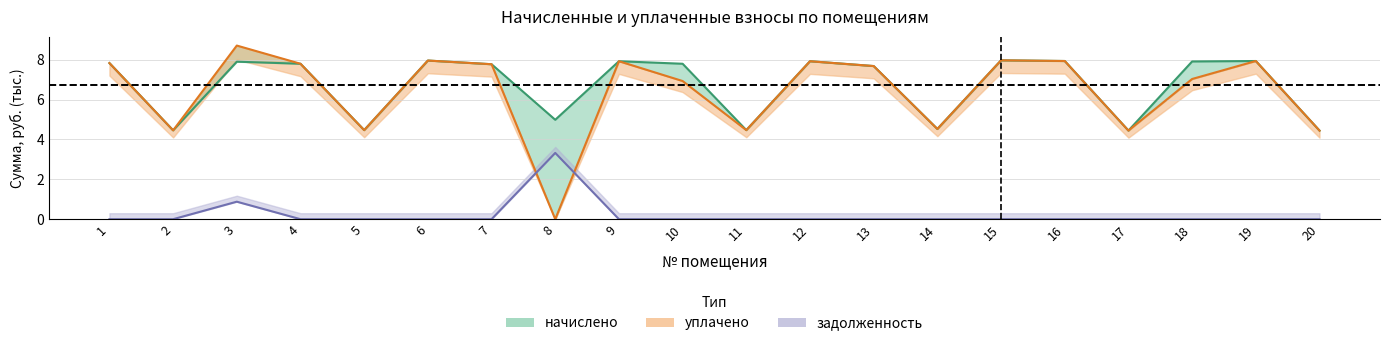

True or false: начислено has a value of 7.8 at 1.

True